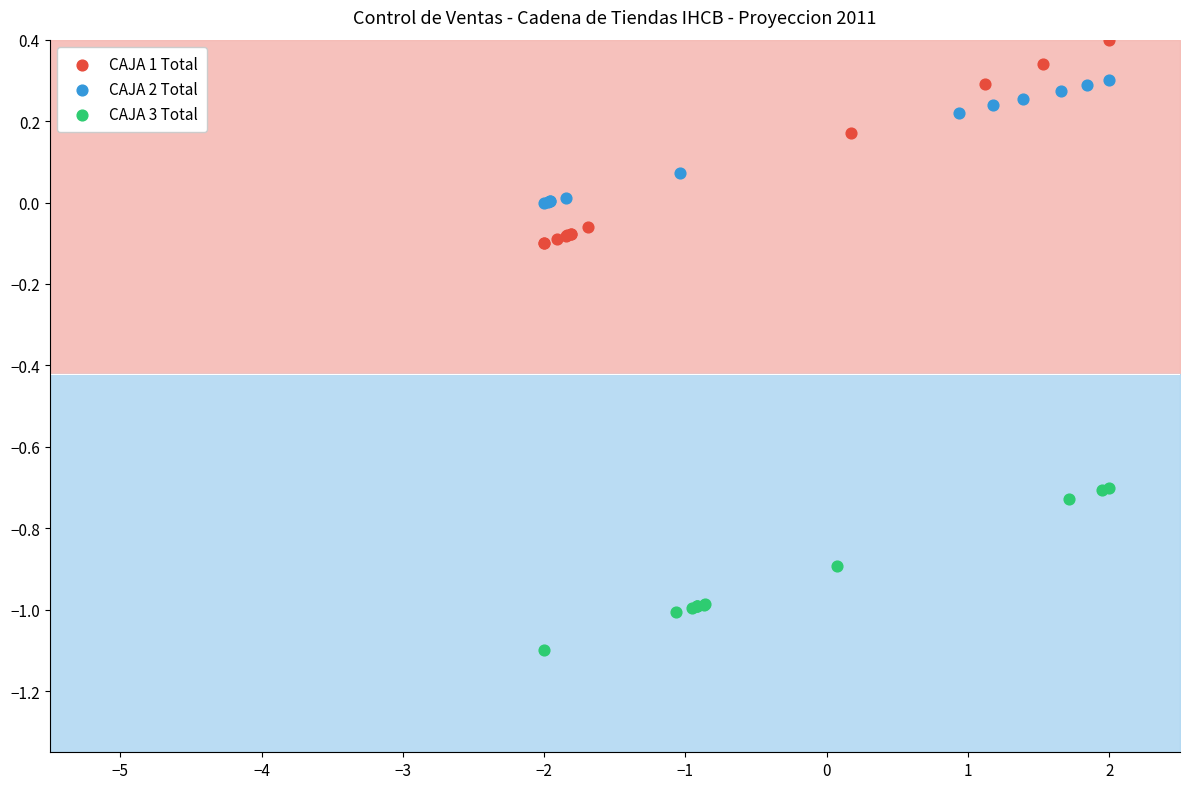

Which series contains the highest Y value?

CAJA 1 Total